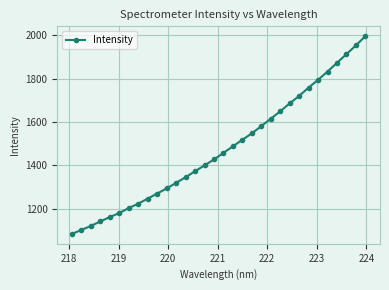

What is the minimum value shown in the chart?

1082.9